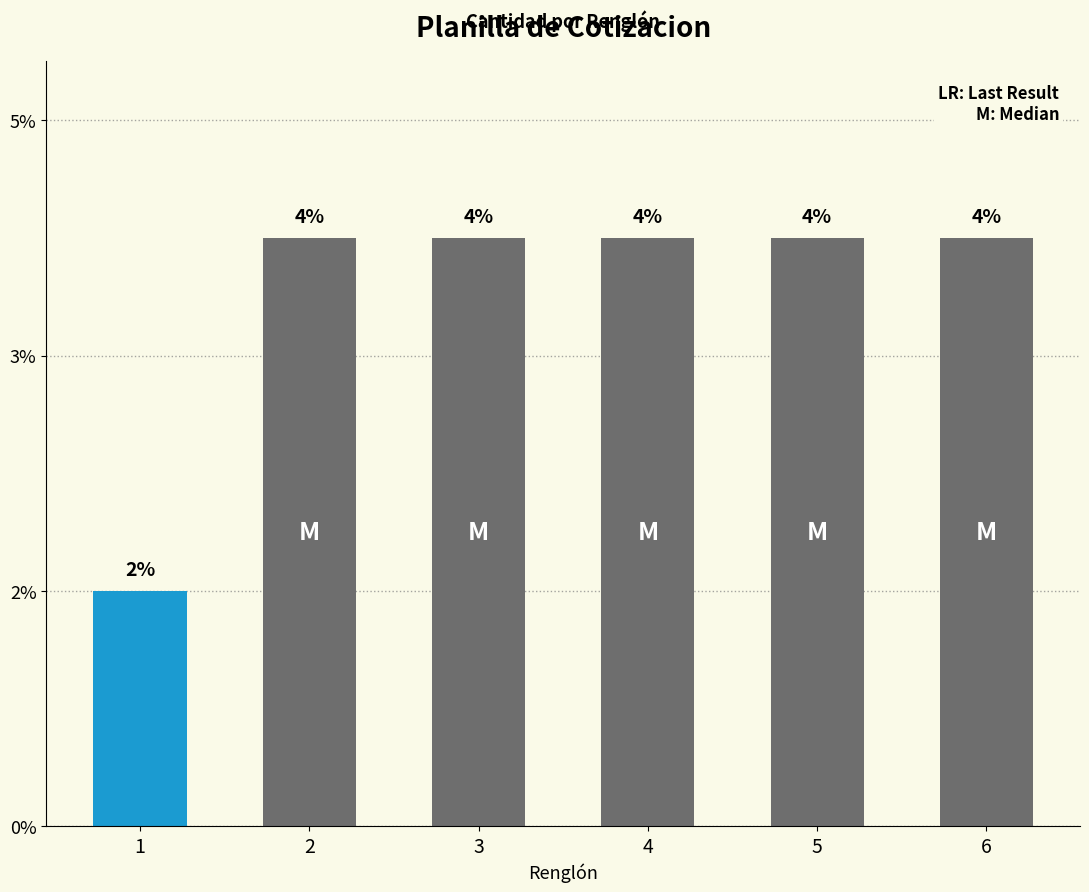

True or false: the data shows 3 at 2.

False